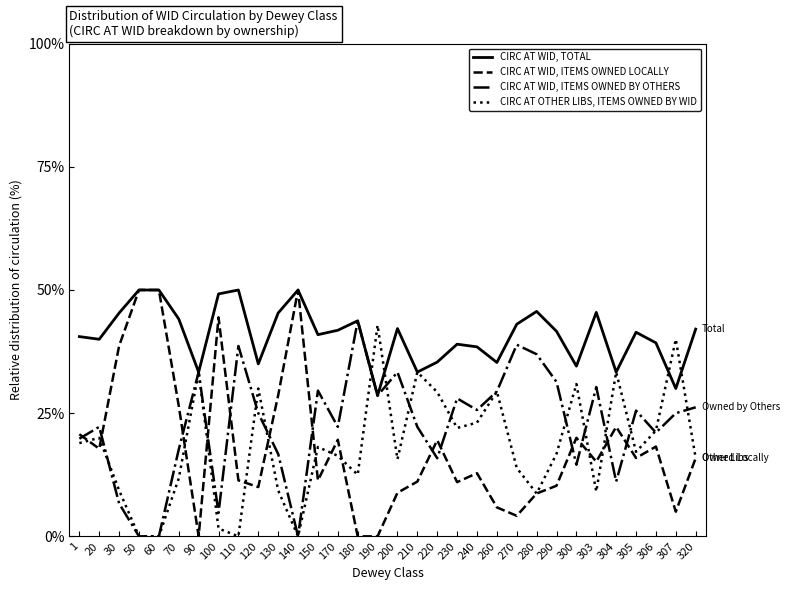

Does the chart display data point markers on the line(s)?

No